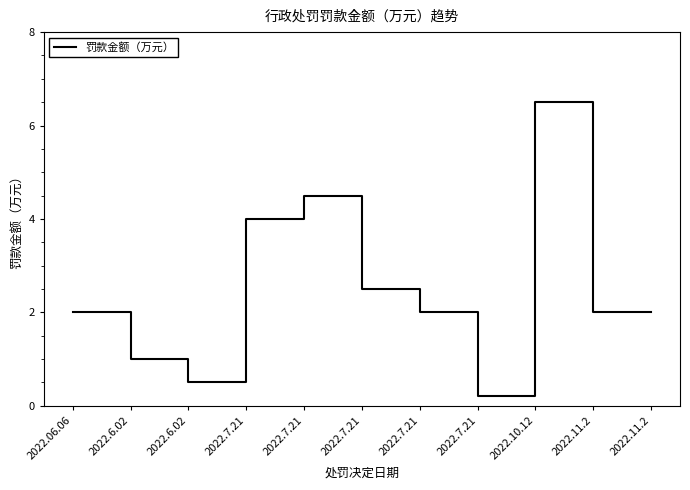

Does the chart have visible grid lines?

No